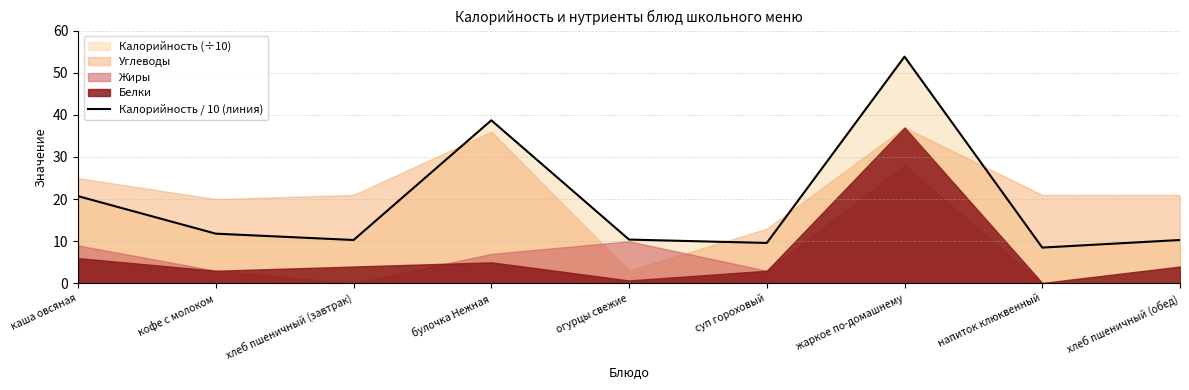

Between жаркое по-домашнему and огурцы свежие, which is larger?

жаркое по-домашнему